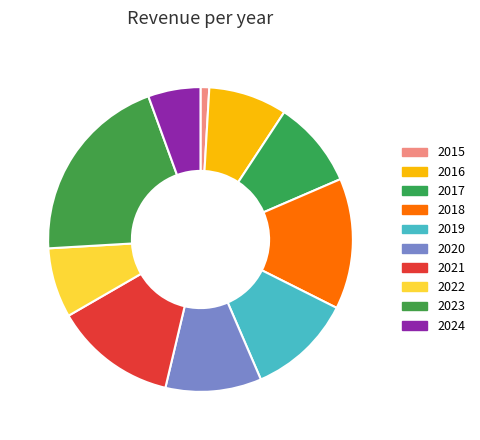

To the nearest percent, what is the combined percentage of 2024 and 2019?

17%